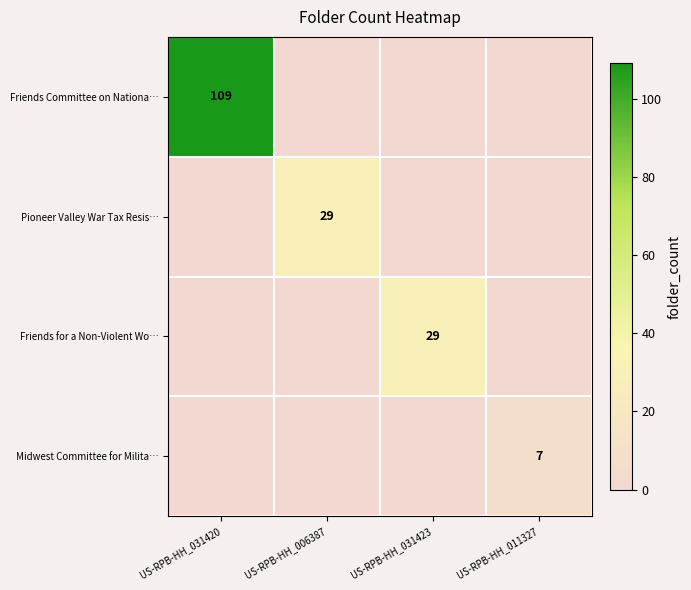

What is the total value across all series at US-RPB-HH_031423?

29